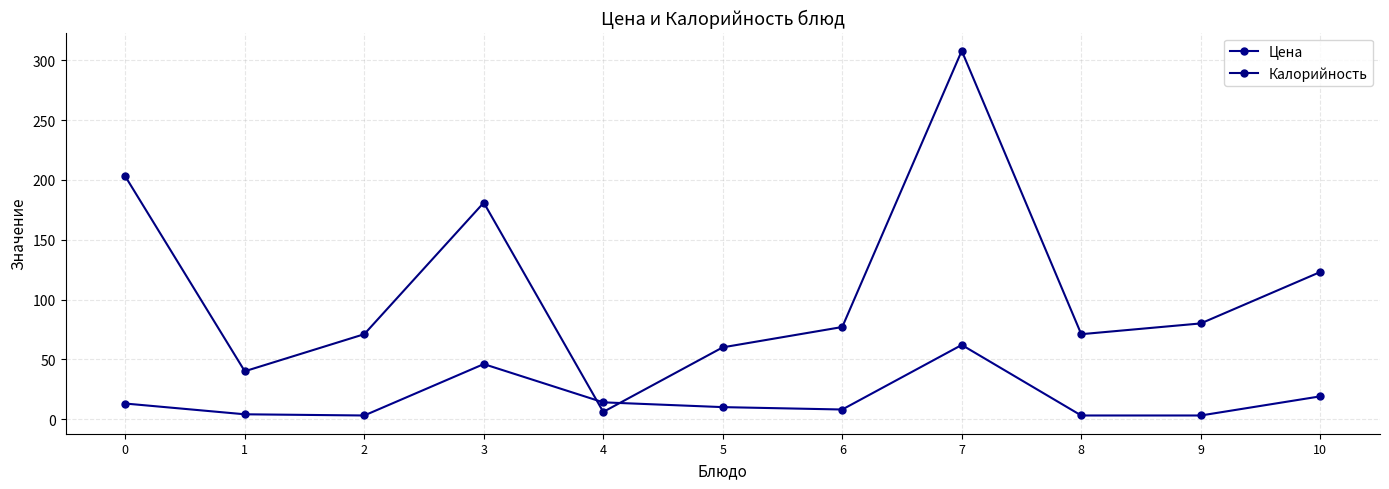

At 4, list the series in order from smallest to largest.

Калорийность, Цена